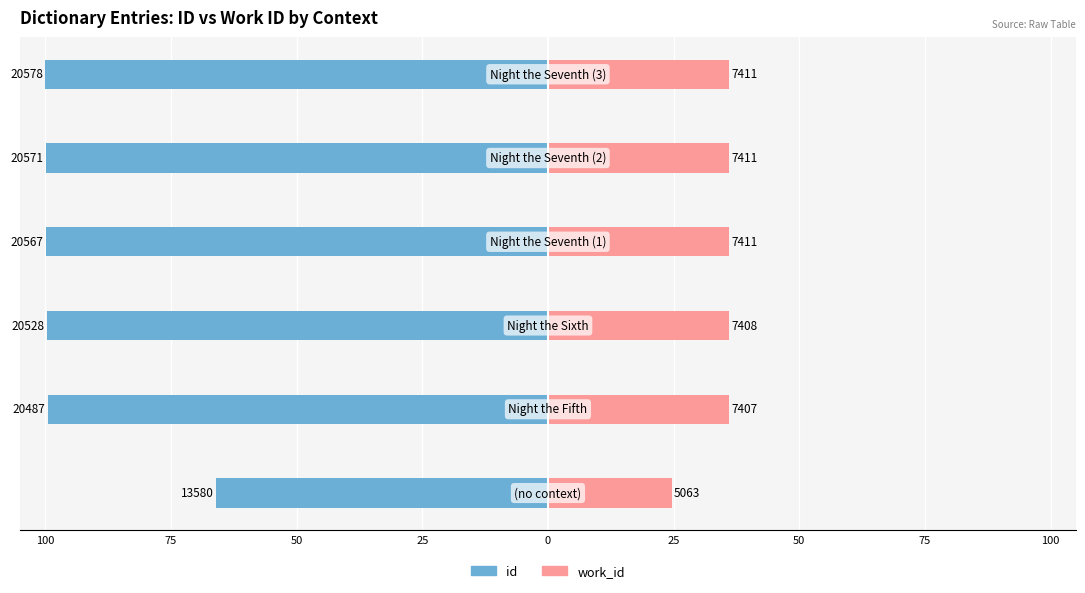

Reading left to right, list all the values displayed in this chart.

id: 100=-66.0	75=-99.6	50=-99.8	25=-99.9	0=-100.0	25=-100.0
work_id: 100=24.6	75=36.0	50=36.0	25=36.0	0=36.0	25=36.0